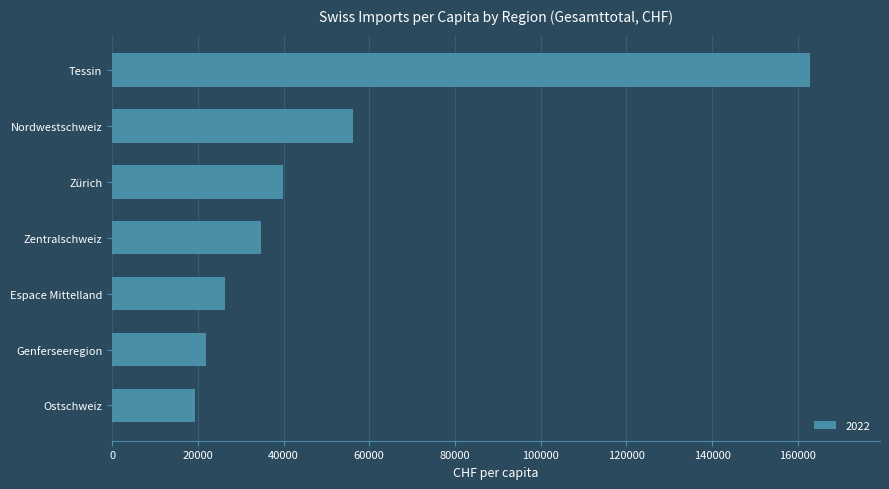

Is it true that the value at Zürich is 68074.5?

False